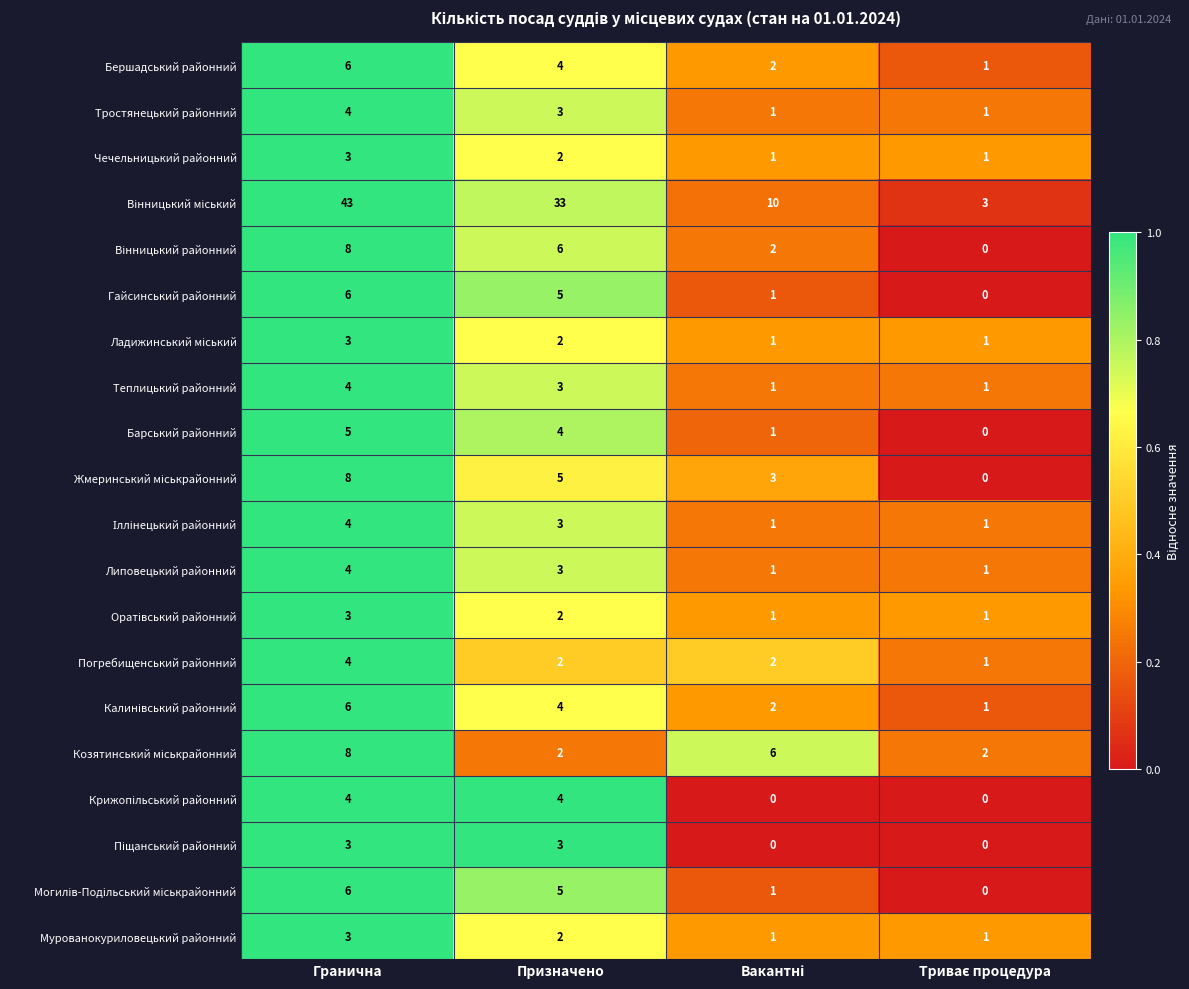

What is the difference between the highest and lowest values at Призначено?

31